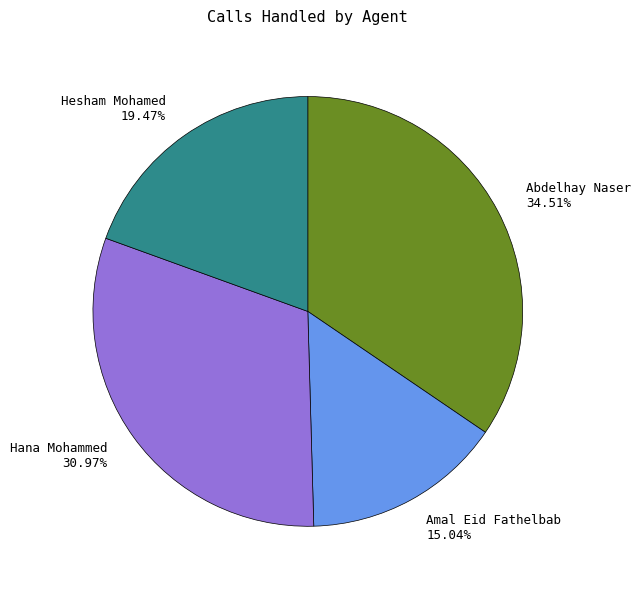

How much of the chart is everything except Hesham Mohamed?

80.5%